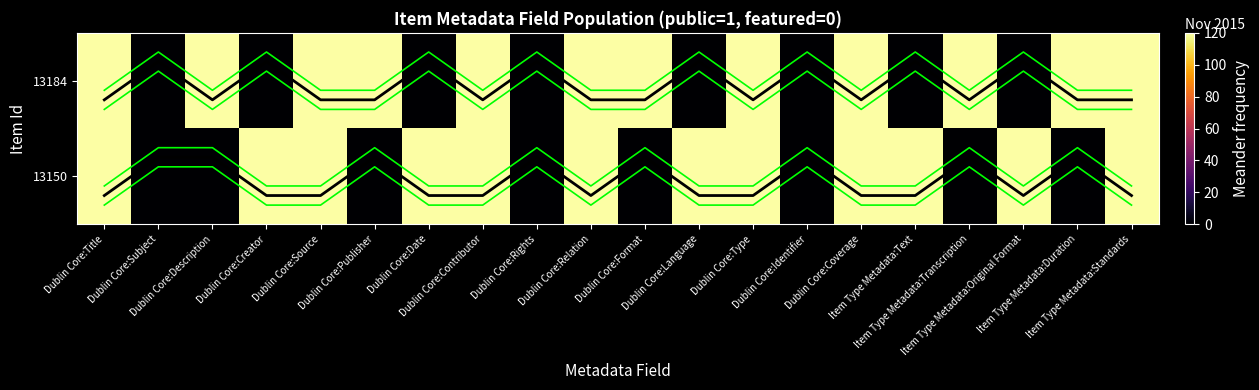

How many values in the upper_13150 series are below 1?

8